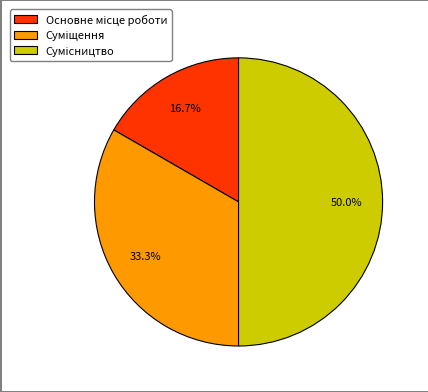

To the nearest percent, what is the average slice percentage?

33%